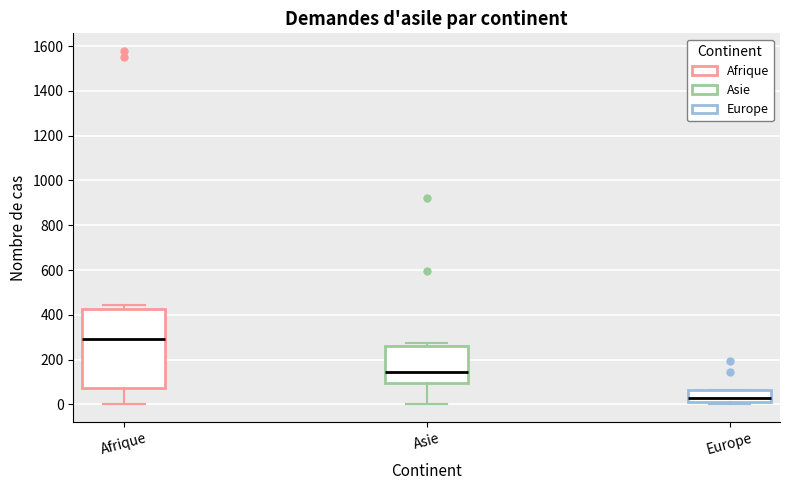

Reading left to right, transcribe this box plot: for each box, give where its median line is, the range the box spans, and where its two whiskers end, as read against the y-axis. The values are not printed on the chart, so give them approximately, as read against the axis.

Afrique: median 300, box 80 to 420, whiskers 0 to 440
Asie: median 140, box 100 to 260, whiskers 0 to 280
Europe: median 20 (just above the box's lower edge), box 20 to 60, whiskers 0 to 60